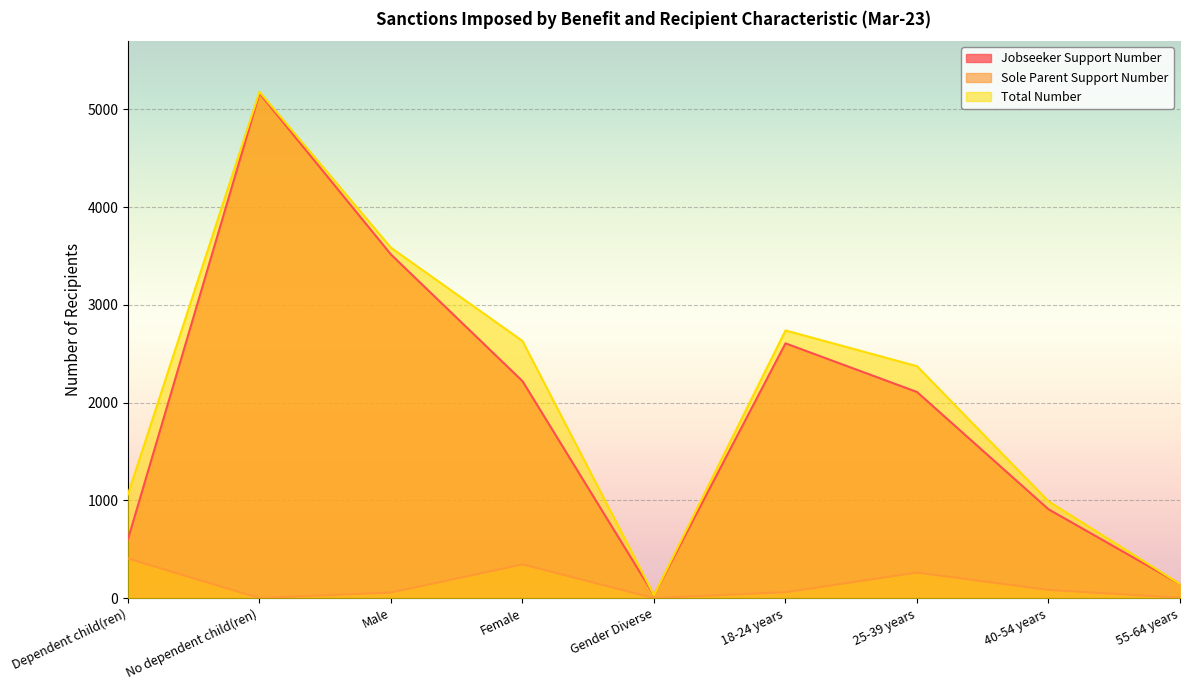

List the labels in order of Sole Parent Support Number value, smallest first.

No dependent child(ren), Gender Diverse, 55-64 years, Male, 18-24 years, 40-54 years, 25-39 years, Female, Dependent child(ren)